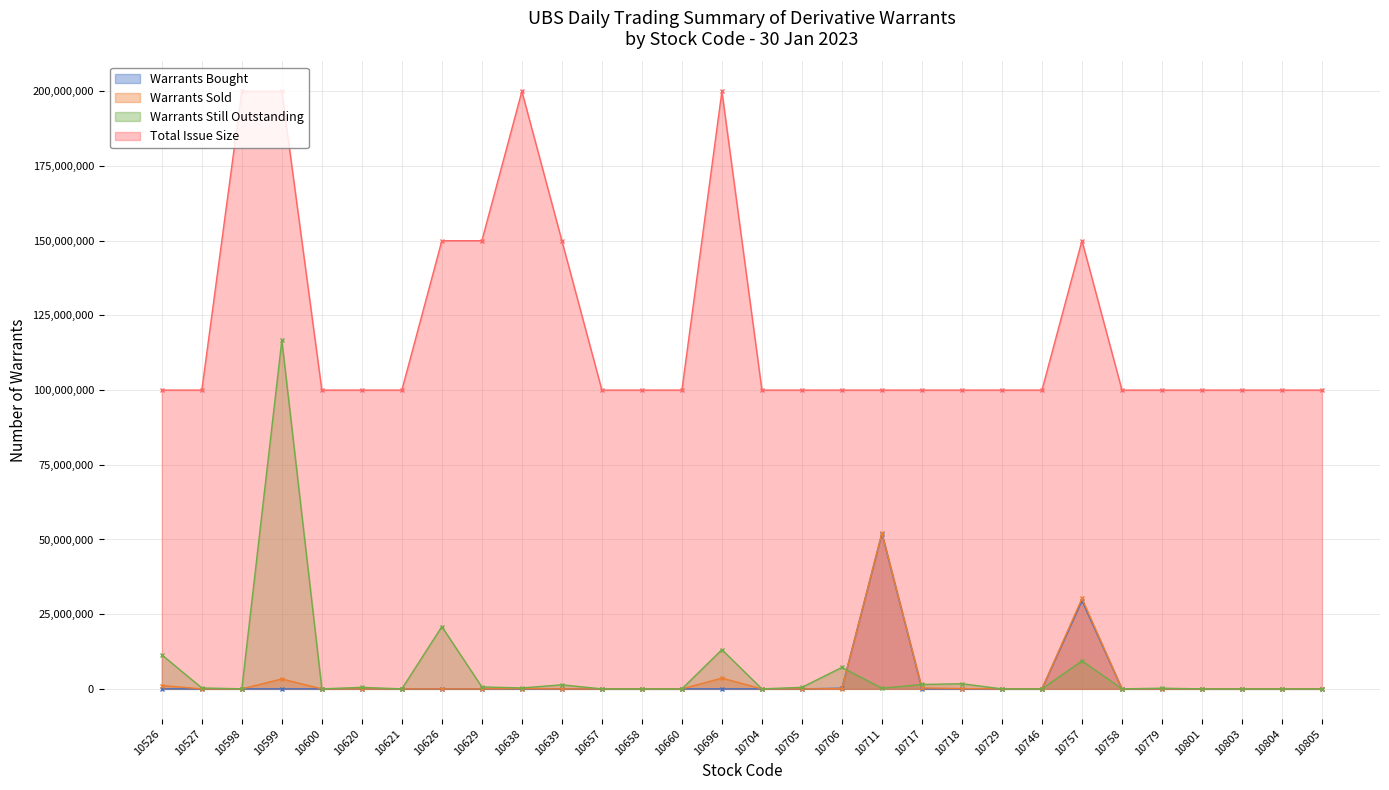

Reading right to left, list all the values displayed in this chart.

Number of Derivative Warrants Bought: 10805=0	10804=0	10803=0	10801=0	10779=0	10758=0	10757=29500000	10746=0	10729=0	10718=0	10717=0	10711=52000000	10706=220000	10705=0	10704=0	10696=0	10660=0	10658=0	10657=0	10639=0	10638=0	10629=0	10626=0	10621=0	10620=40000	10600=0	10599=0	10598=0	10527=0	10526=0
Number of Derivative Warrants (Sold): 10805=0	10804=0	10803=0	10801=0	10779=0	10758=0	10757=30250000	10746=0	10729=0	10718=100000	10717=300000	10711=52200000	10706=70000	10705=0	10704=0	10696=3600000	10660=0	10658=0	10657=0	10639=0	10638=100000	10629=0	10626=0	10621=0	10620=0	10600=0	10599=3320000	10598=0	10527=0	10526=1120000
Number of Derivative Warrants Still Outstanding: 10805=0	10804=0	10803=0	10801=0	10779=220000	10758=0	10757=9370000	10746=0	10729=0	10718=1710000	10717=1470000	10711=200000	10706=7180000	10705=510000	10704=0	10696=13130000	10660=0	10658=0	10657=0	10639=1360000	10638=300000	10629=650000	10626=20840000	10621=0	10620=500000	10600=0	10599=116640000	10598=20000	10527=300000	10526=11390000
Total Issue Size: 10805=100000000	10804=100000000	10803=100000000	10801=100000000	10779=100000000	10758=100000000	10757=150000000	10746=100000000	10729=100000000	10718=100000000	10717=100000000	10711=100000000	10706=100000000	10705=100000000	10704=100000000	10696=200000000	10660=100000000	10658=100000000	10657=100000000	10639=150000000	10638=200000000	10629=150000000	10626=150000000	10621=100000000	10620=100000000	10600=100000000	10599=200000000	10598=200000000	10527=100000000	10526=100000000